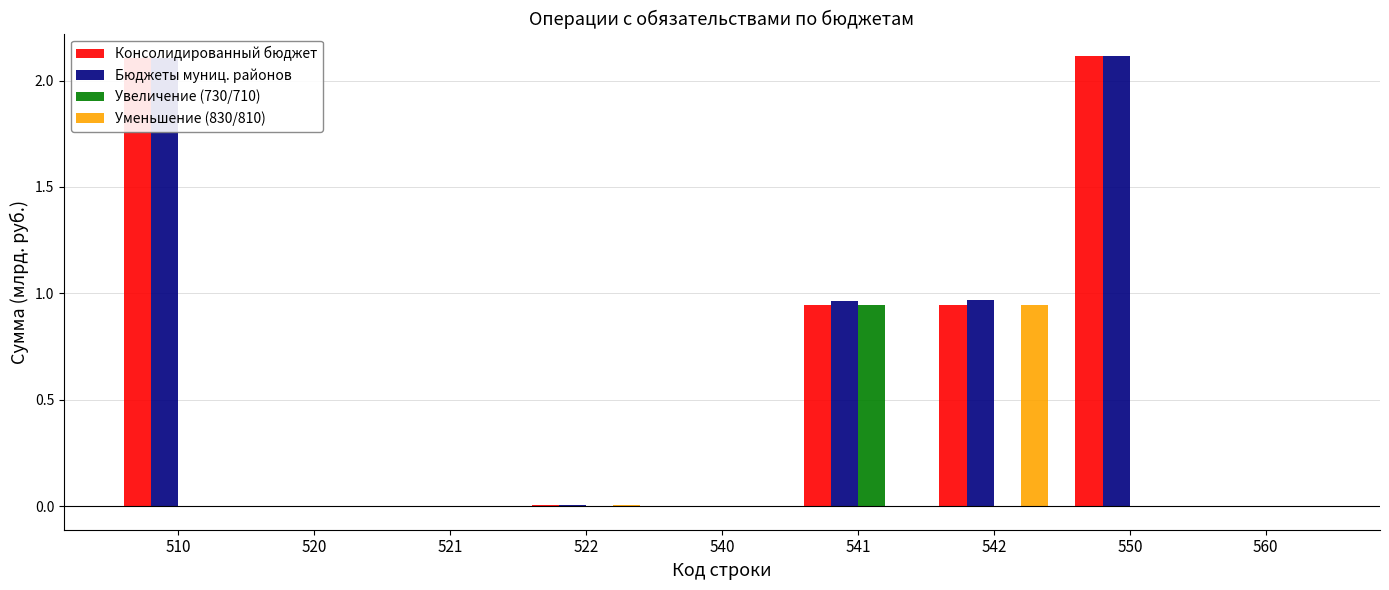

What is the maximum value shown in the chart?

2.1